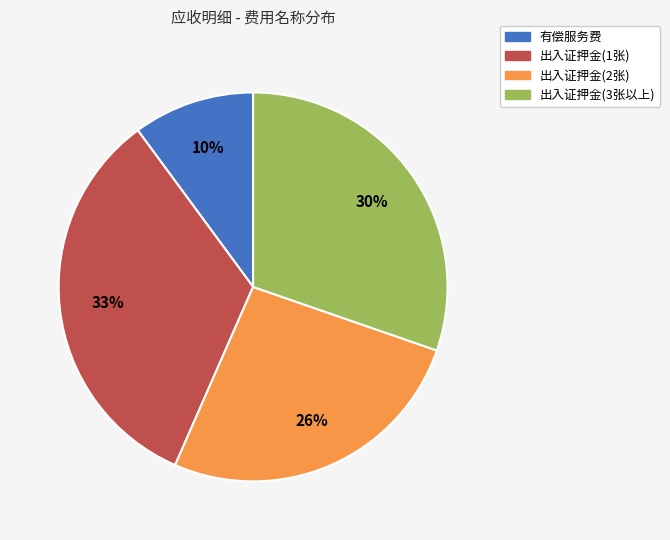

Approximately how many times larger is the value at 出入证押金(2张) compared to 出入证押金(1张)?

0.8